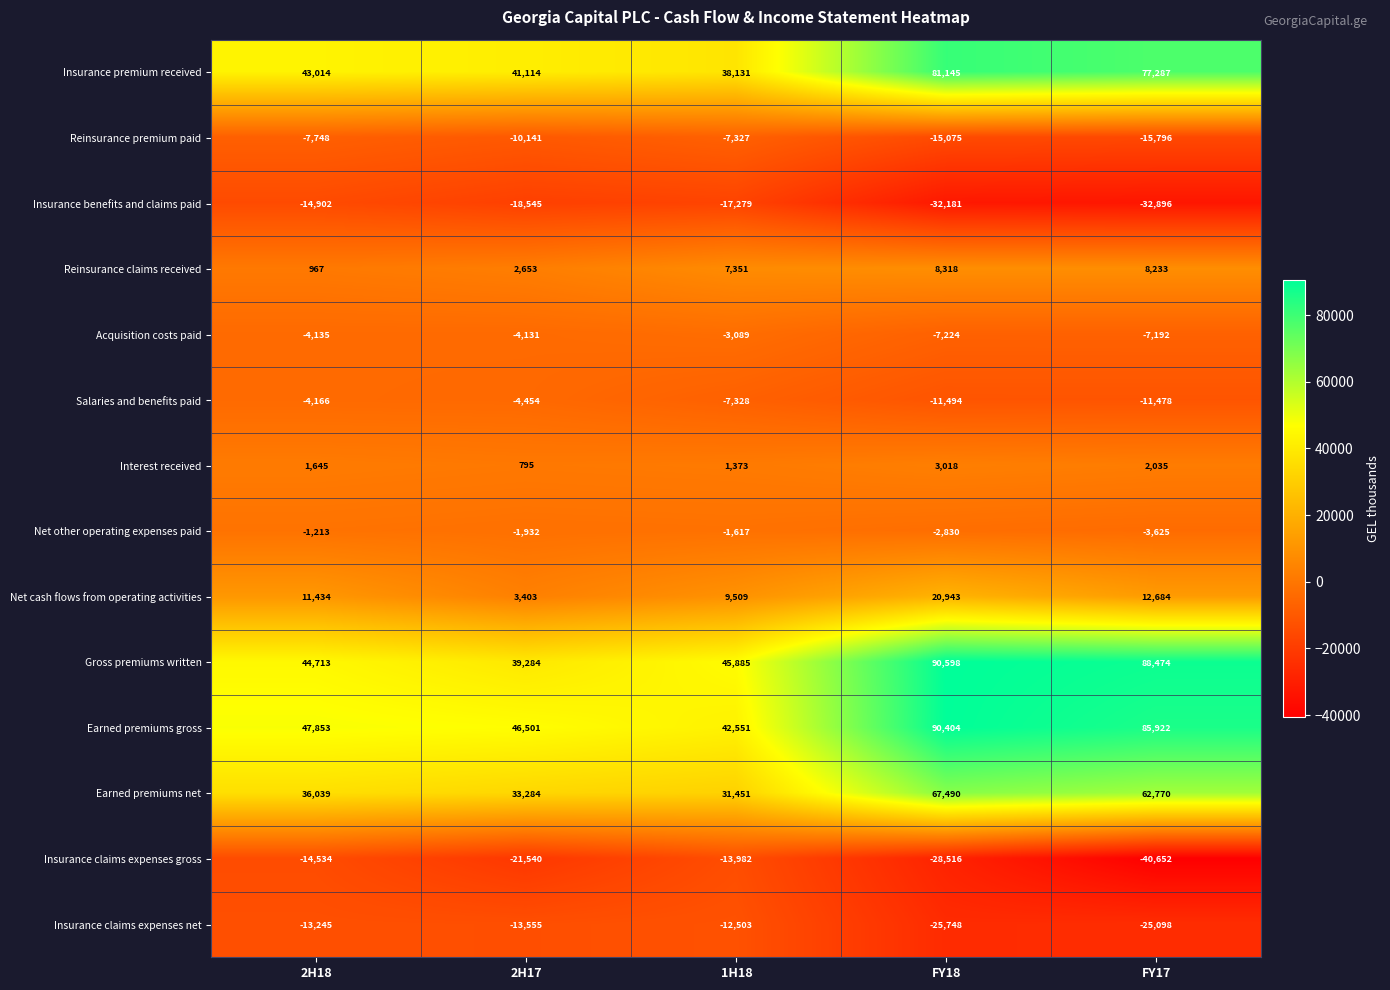

The Insurance claims expenses gross series shows -13982 at 1H18. True or false?

True